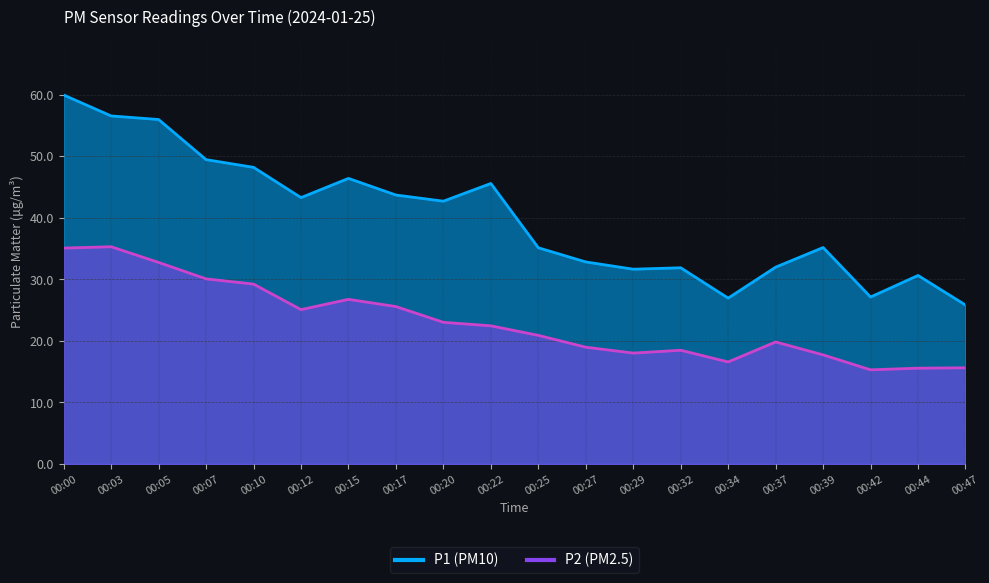

At which category is the sum across all series the highest?

00:00